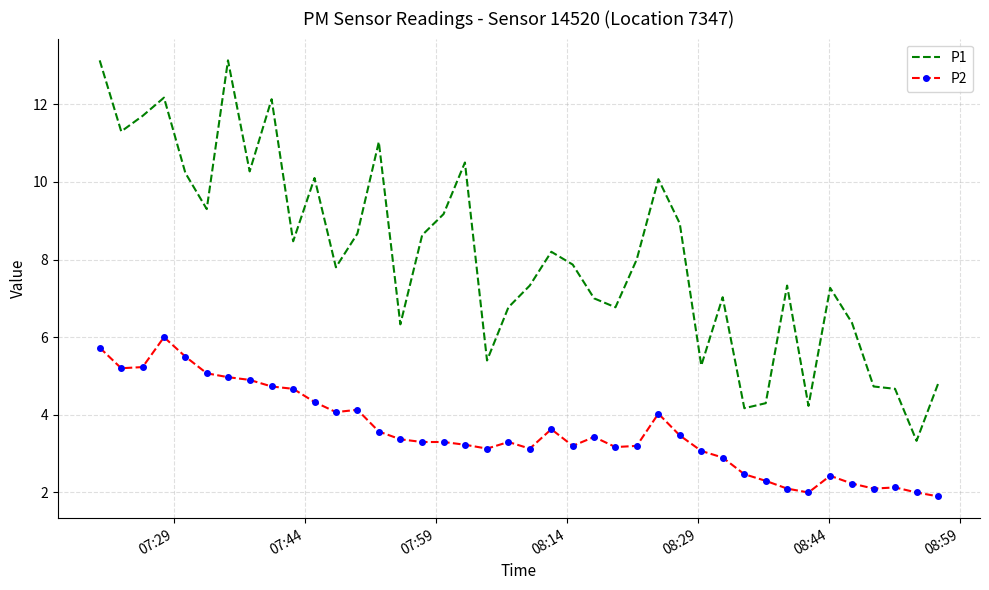

What is the smallest value displayed?

1.9